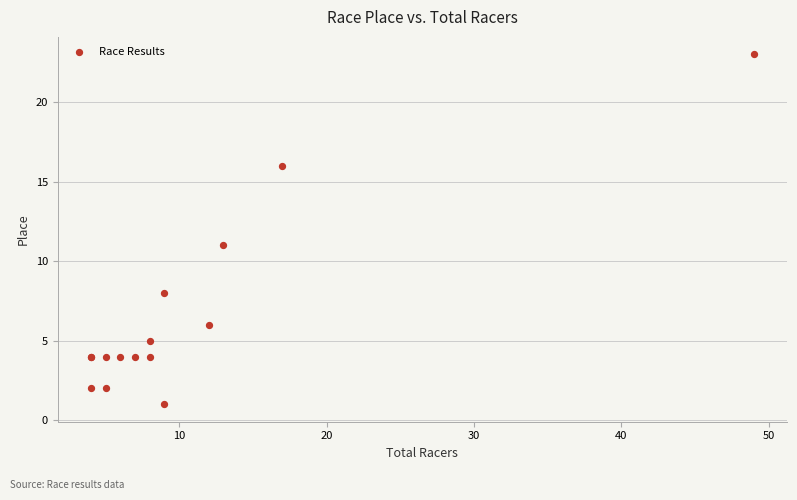

What Y value in the scatter plot is closest to 12?

11